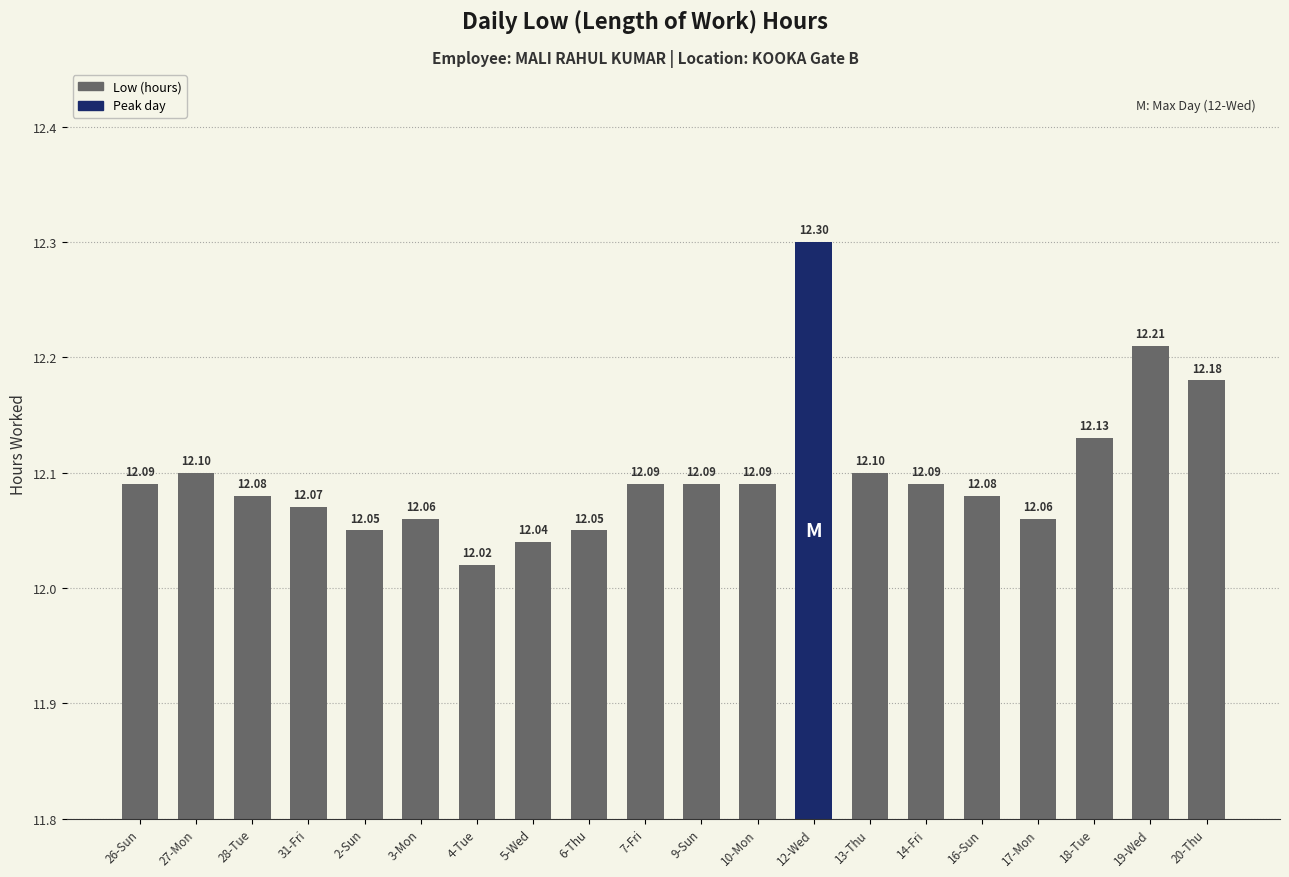

What is the greatest value displayed?

12.3